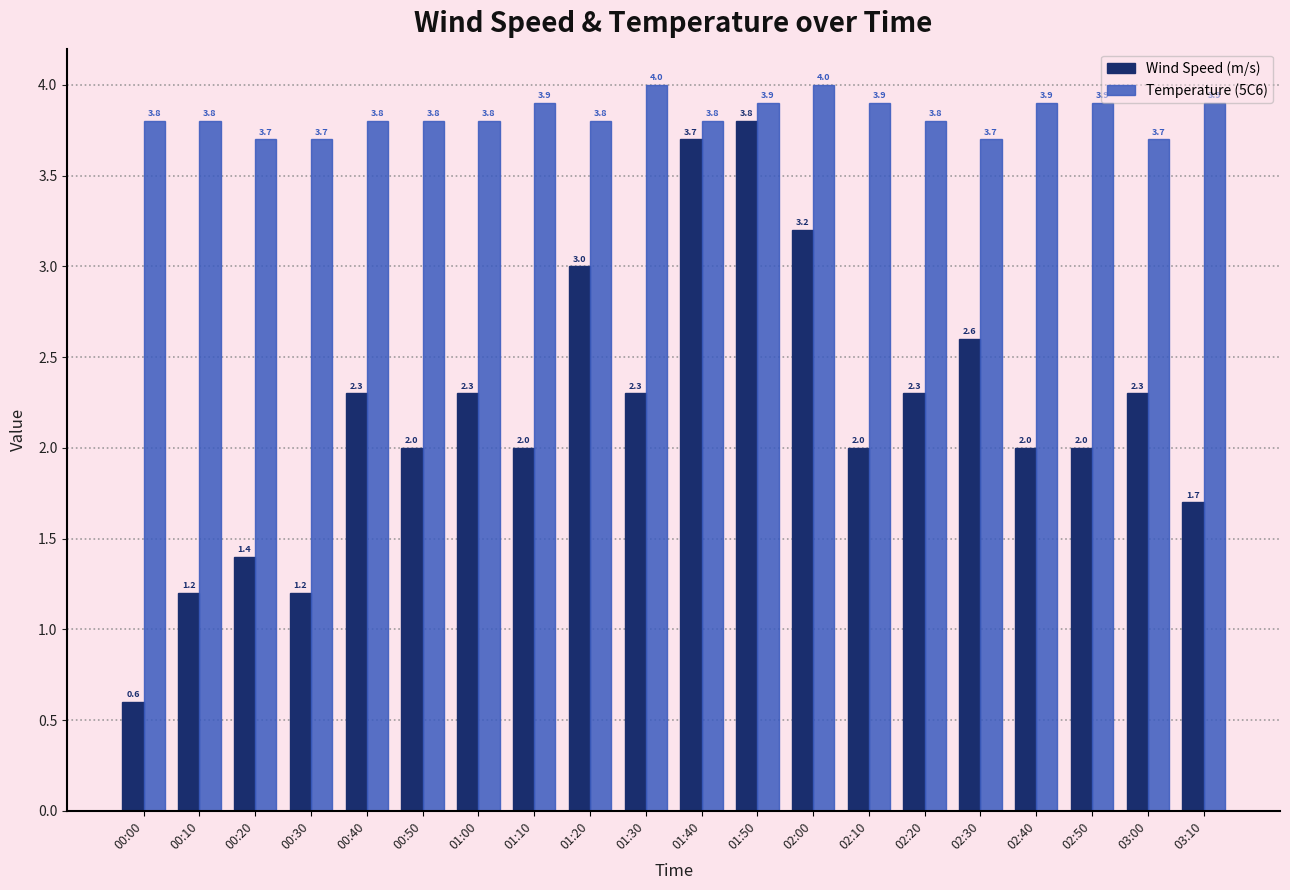

List the series in order of their peak value, lowest first.

Wind Speed (m/s), Temperature (5C6)